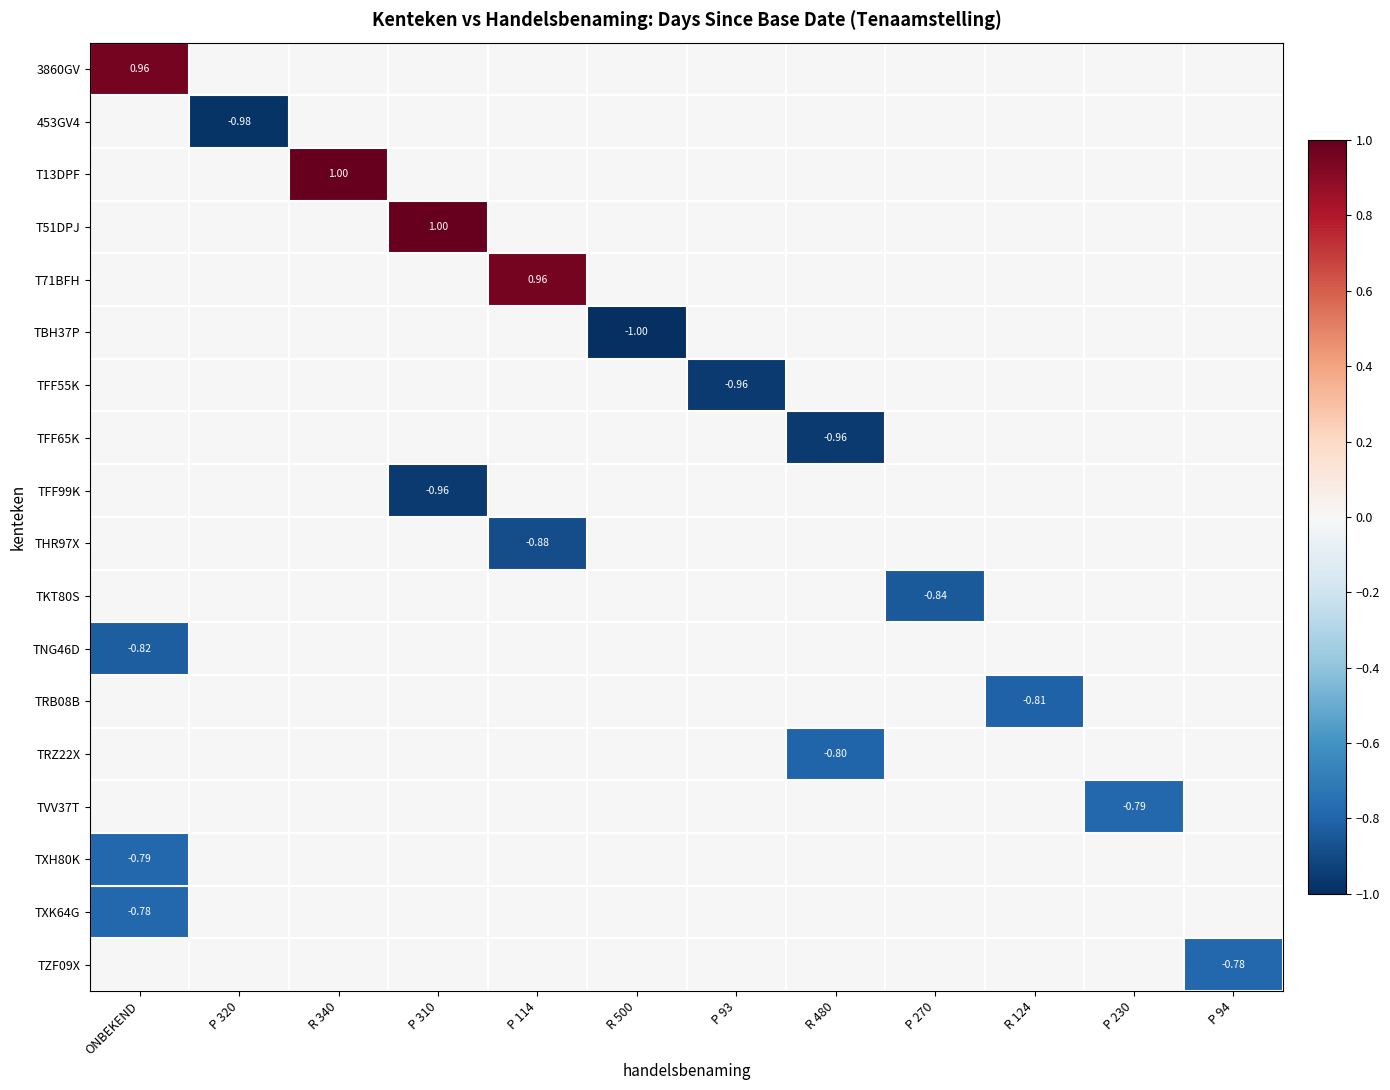

What is the sum of all 453GV4 values?

-1.0